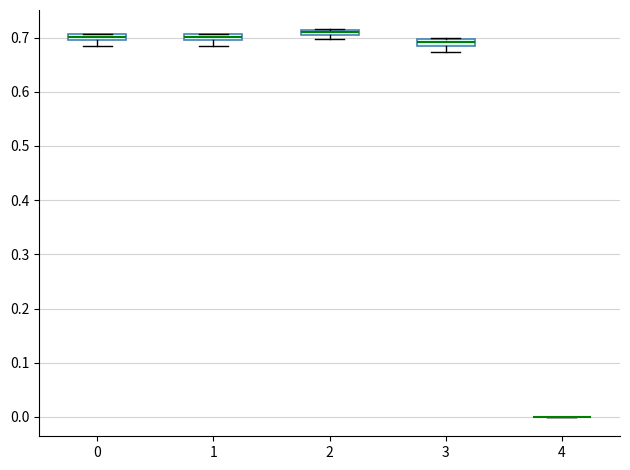

Where is the lower edge of the box at x = 3 on the y-axis? The values are not printed on the chart, so give them approximately, as read against the axis.

0.68